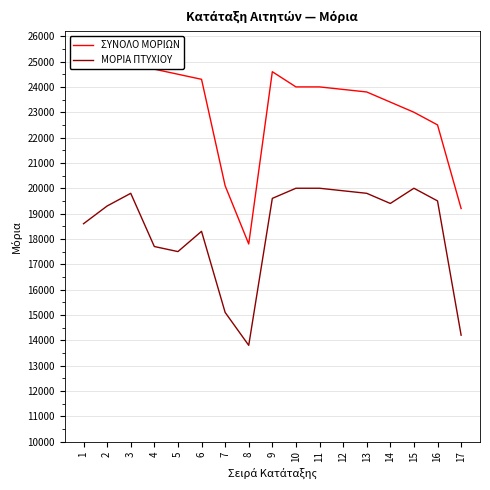

At which label does ΣΥΝΟΛΟ ΜΟΡΙΩΝ first exceed 24000?

1